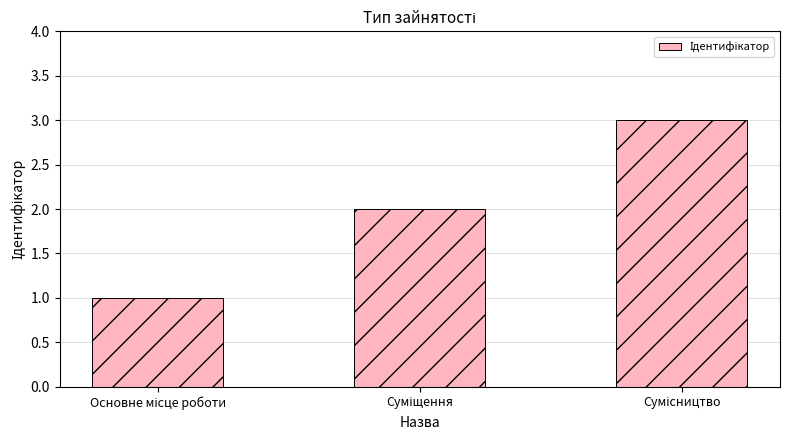

What is the sum of all values?

6